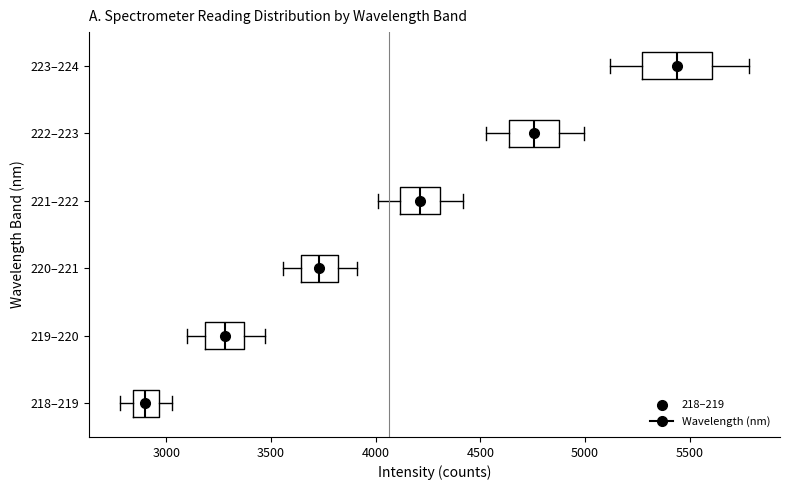

Which box's median line is the furthest to the right?

223–224